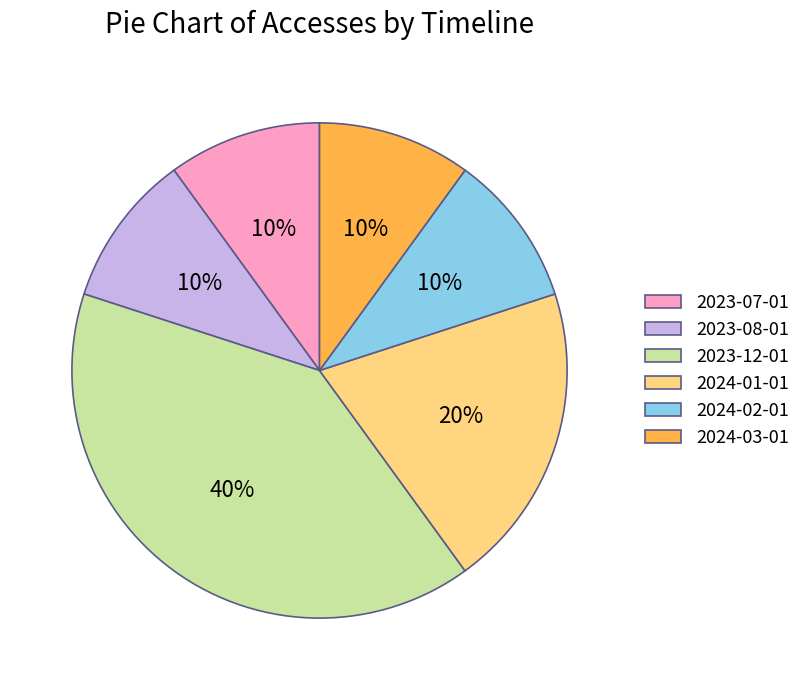

What is the ratio of the value at 2024-01-01 to the value at 2023-07-01?

2.0